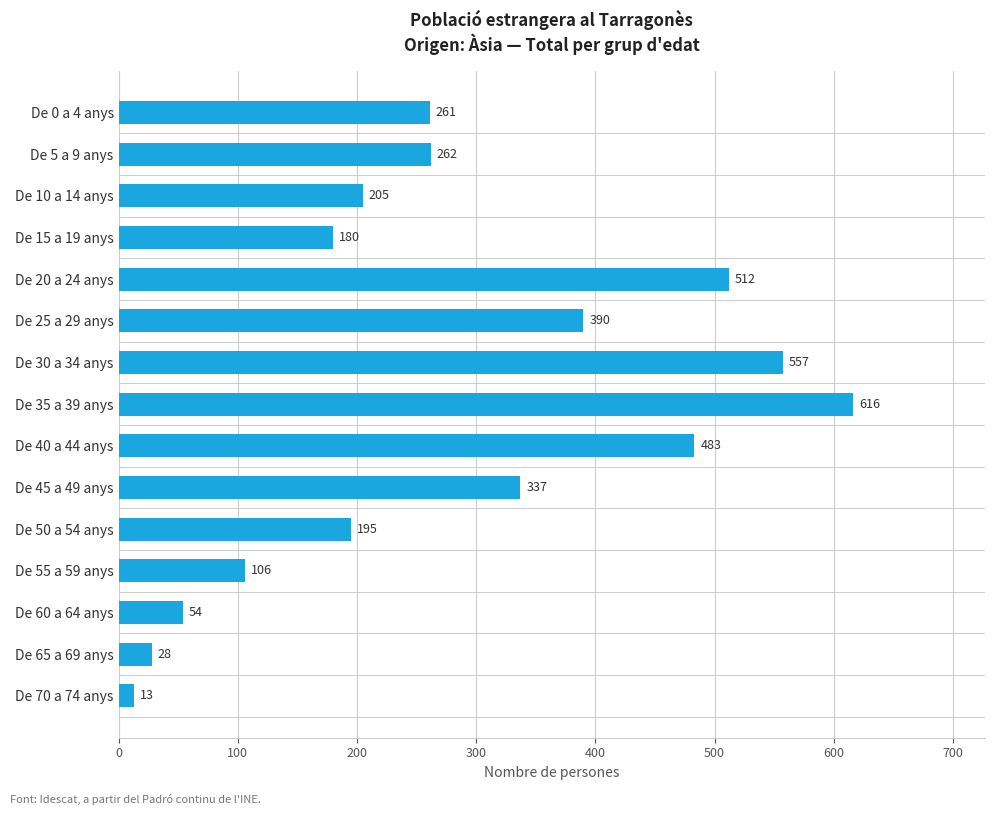

What is the label of the 6th bar from the top?

De 25 a 29 anys